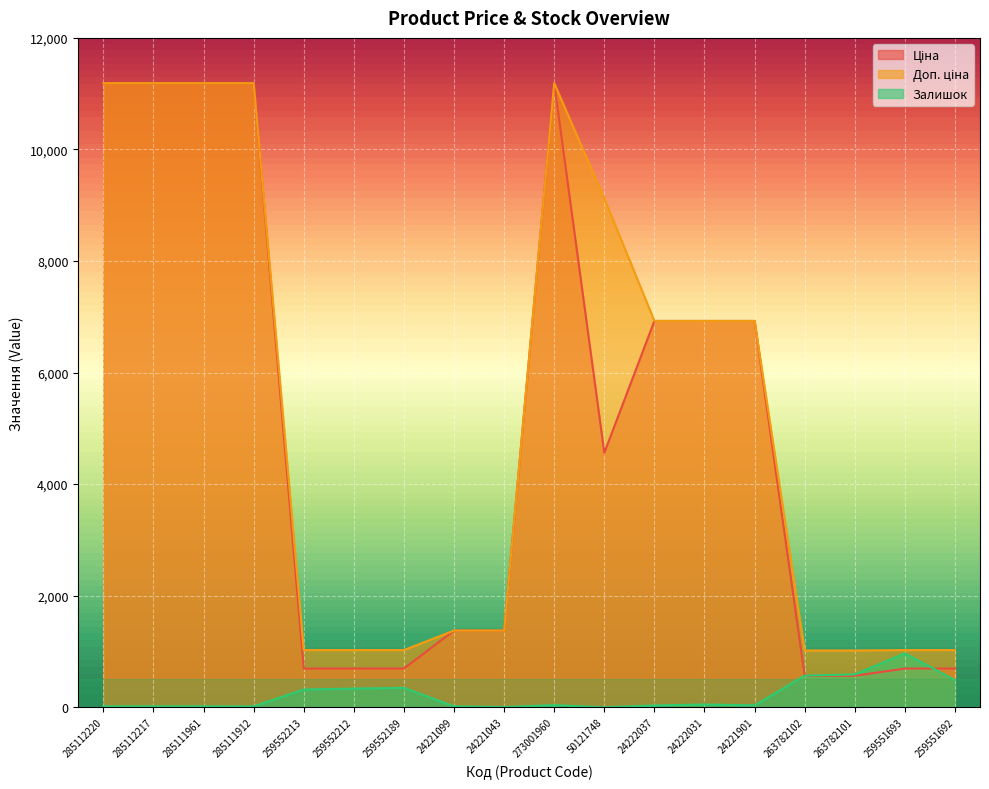

Which has a higher value, 263782102 or 285111961?

285111961